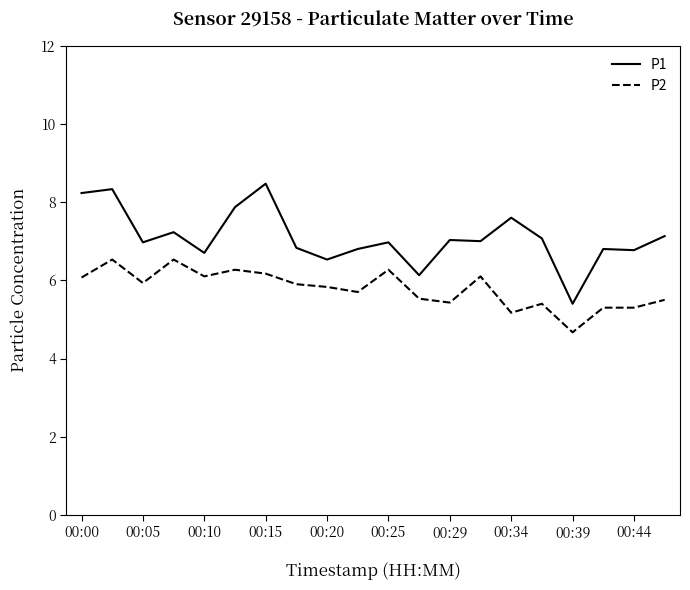

What is the highest value of the P1 series?

8.5